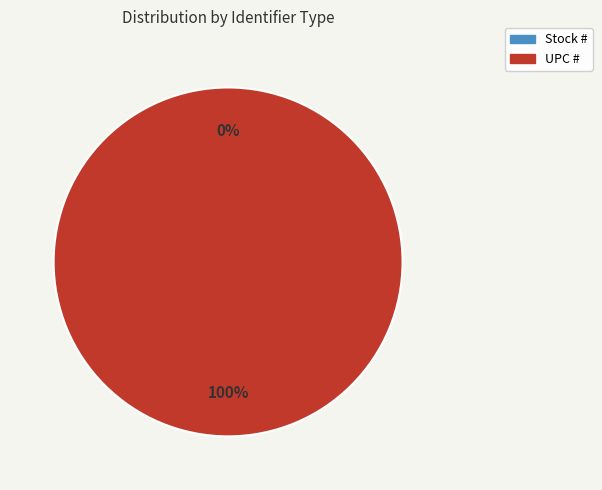

The UPC # slice represents 99% of the pie. True or false?

False